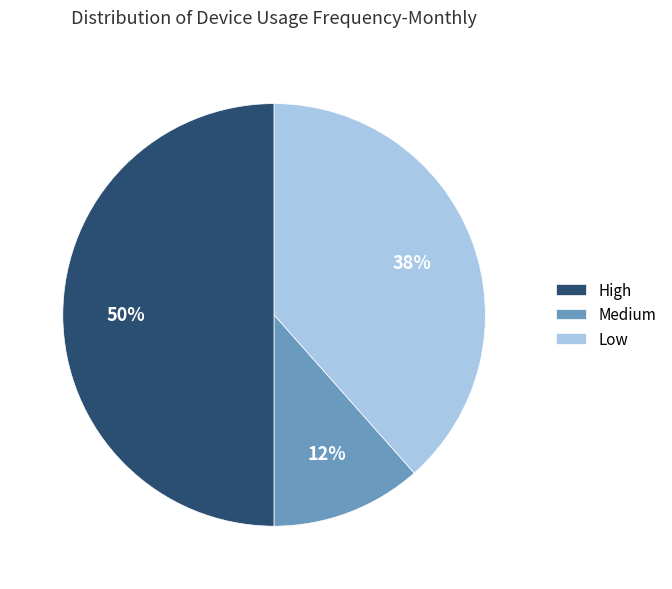

Which category has the smallest portion of the pie?

Medium